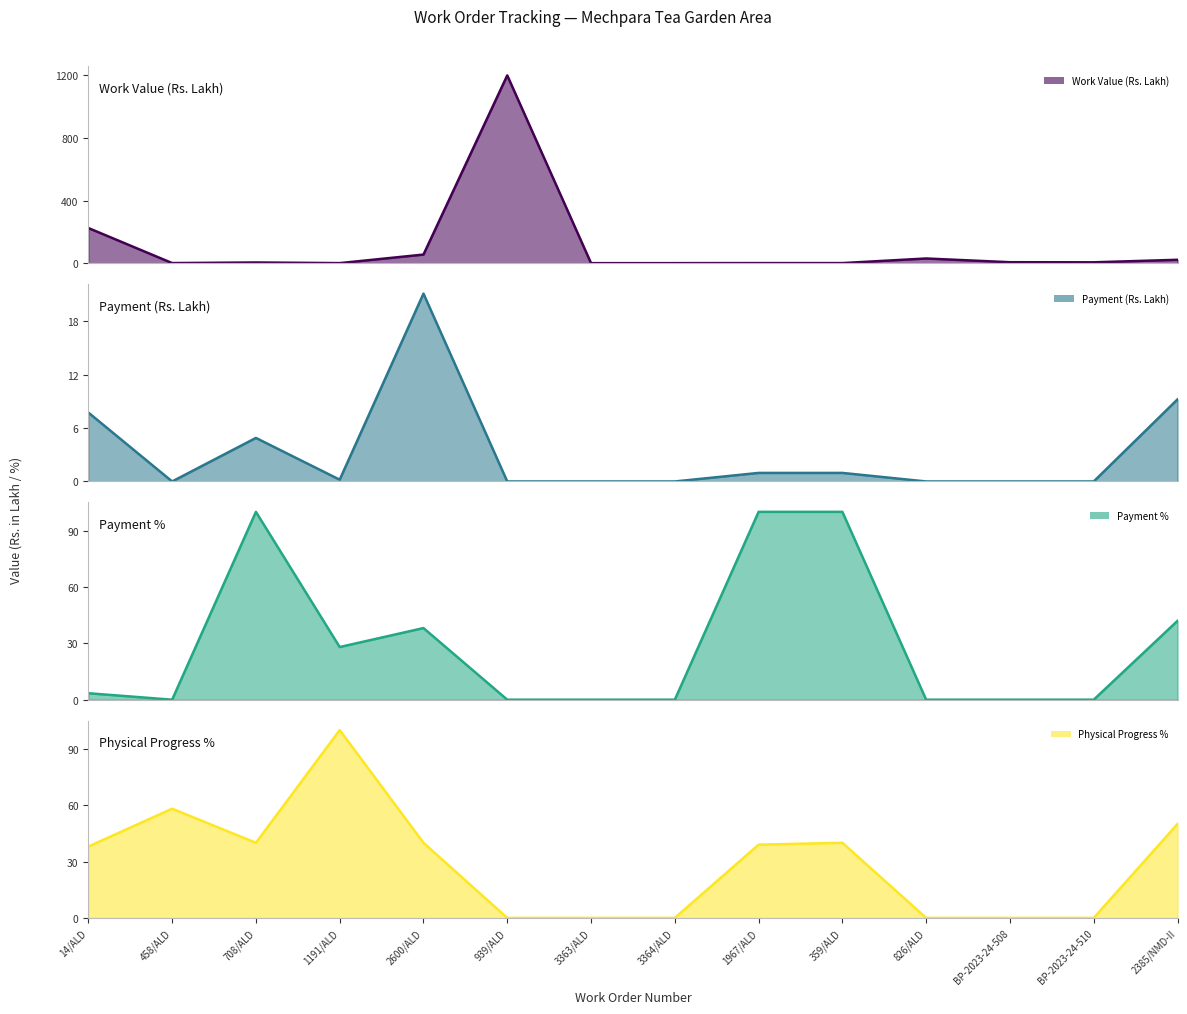

What is the difference between the highest and lowest values at 458/ALD?

58.1